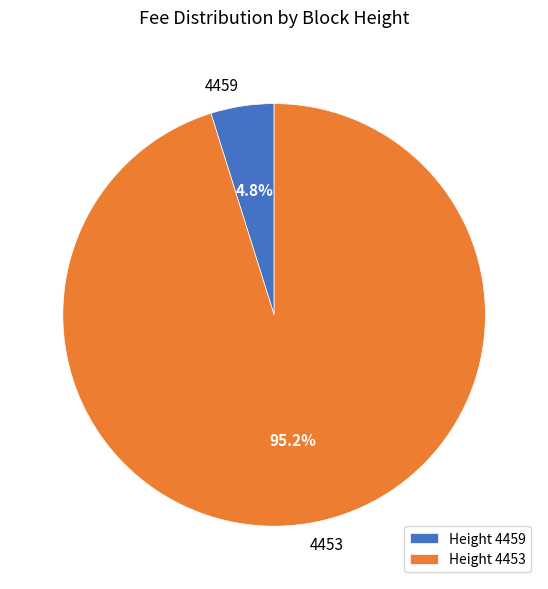

Is it true that 4459 is 5% of the pie?

True